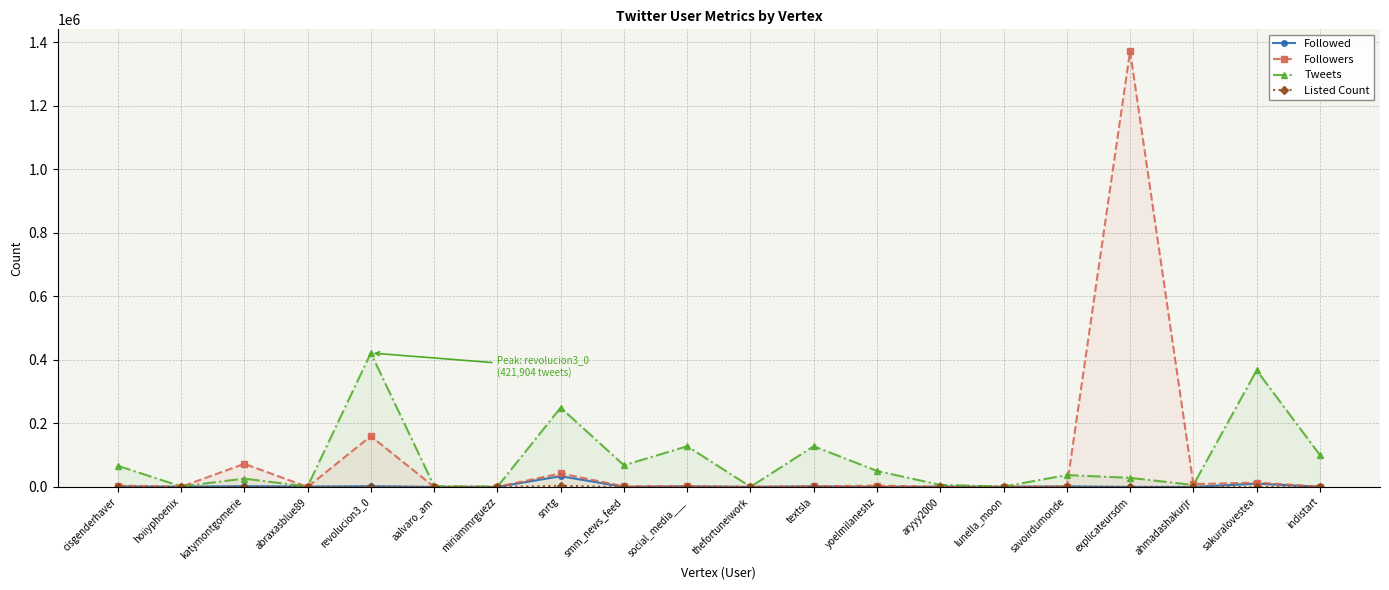

Rank the series at miriammrguezz from lowest to highest value.

Listed Count, Followers, Followed, Tweets